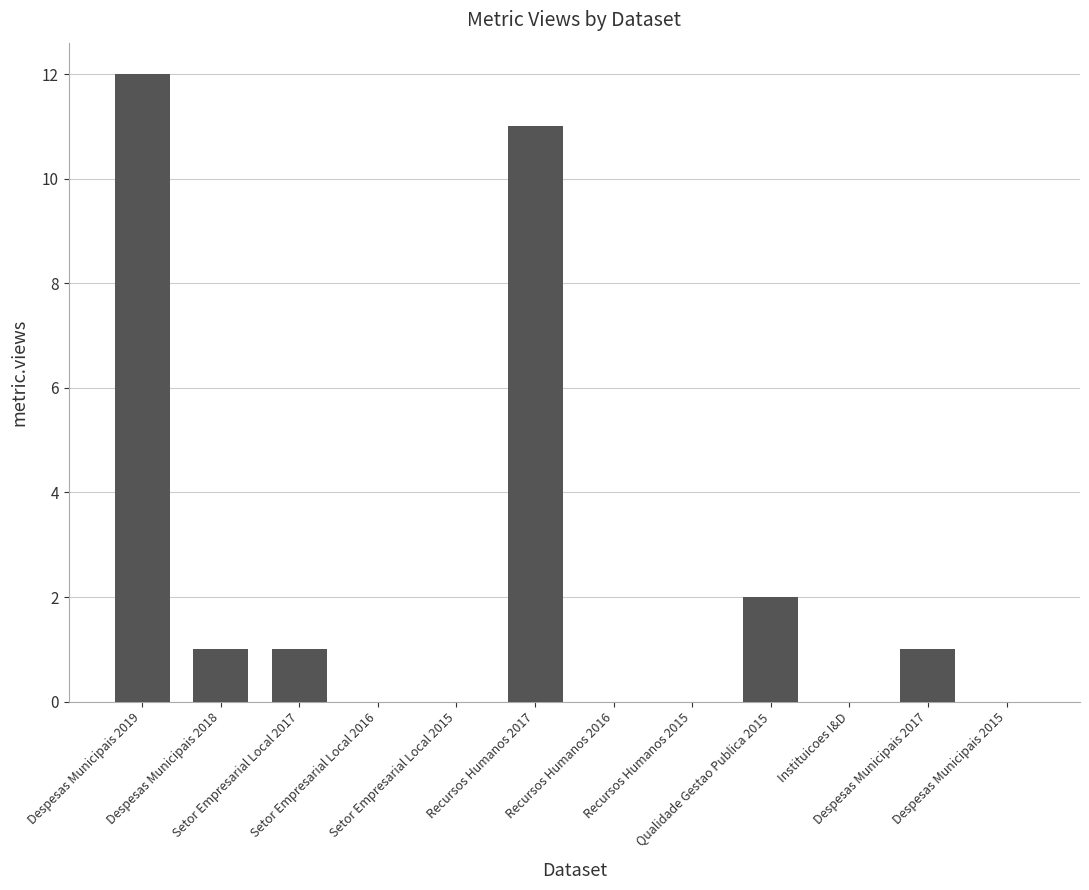

The value at Despesas Municipais 2019 is 18. True or false?

False